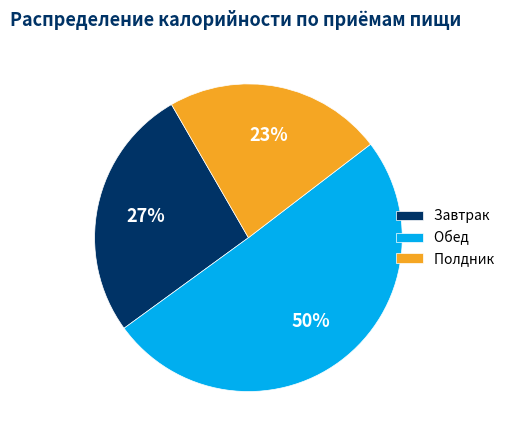

To the nearest percent, what percentage of the pie is Полдник?

23%